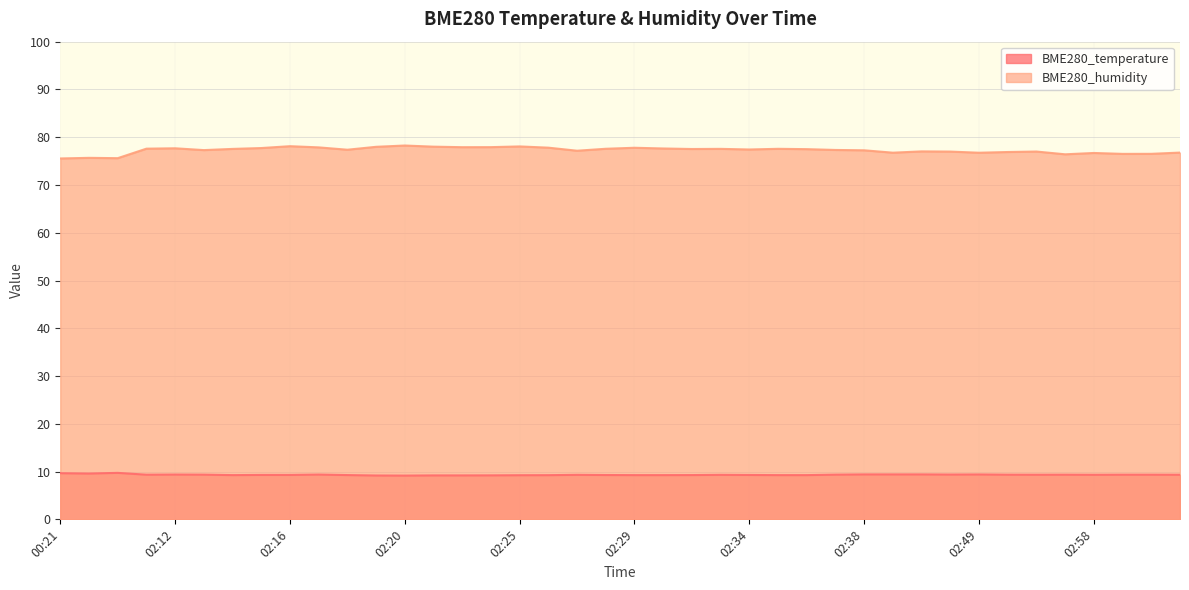

Rank the series by their average value, from highest to lowest.

BME280_humidity, BME280_temperature